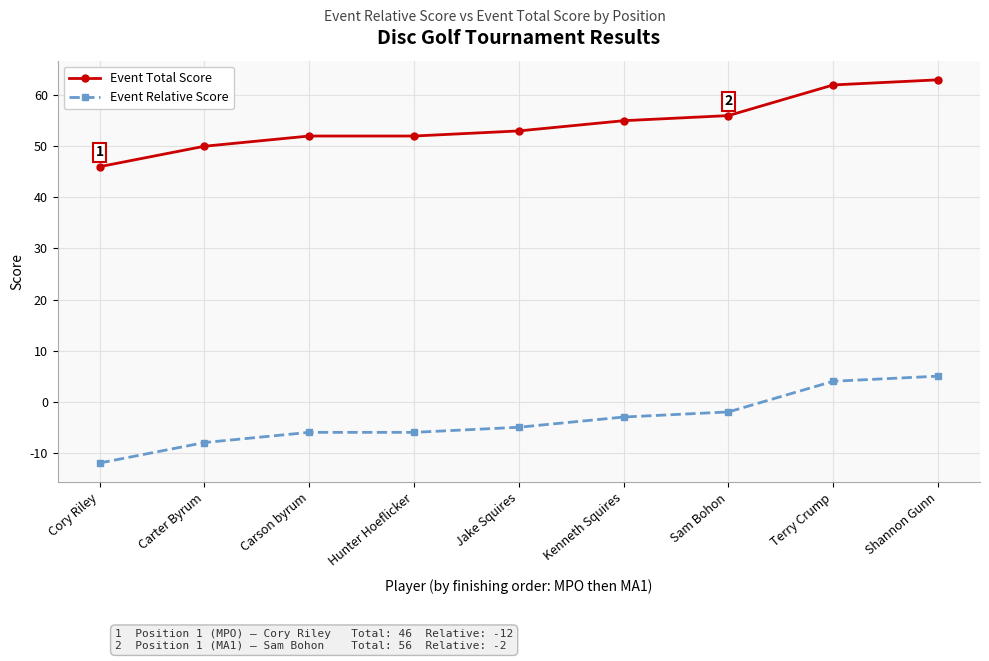

What is the difference between the Event Relative Score values at Terry Crump and Sam Bohon?

6